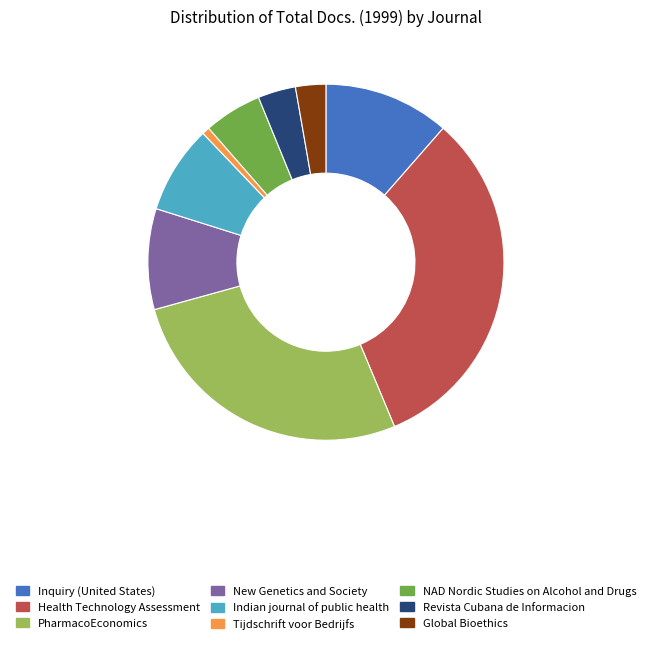

What is the ratio of the value at Revista Cubana de Informacion to the value at NAD Nordic Studies on Alcohol and Drugs?

0.7